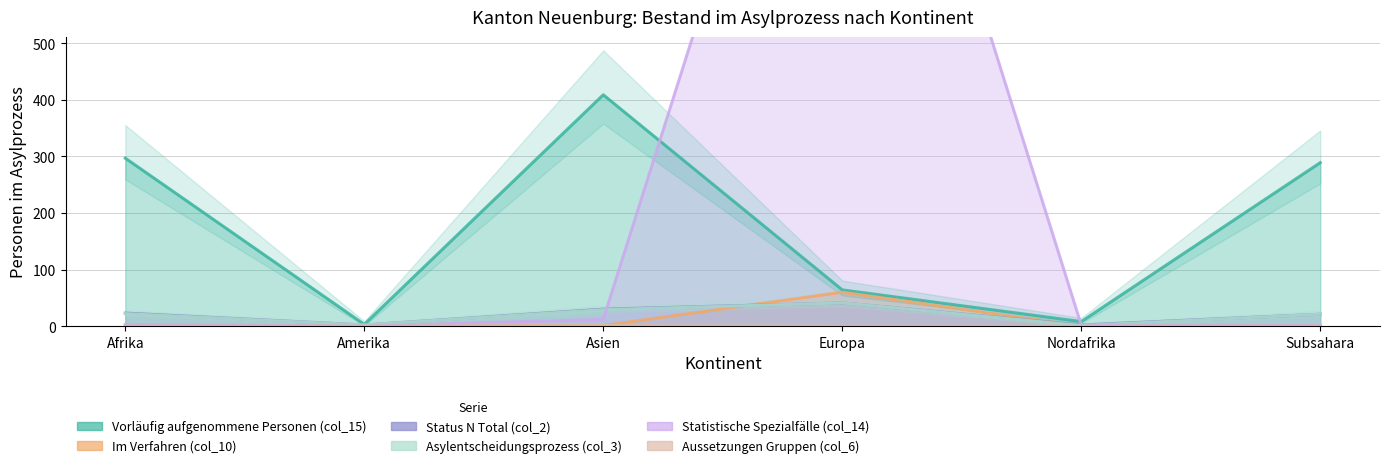

Is it true that Im Verfahren (col_10) equals 32 at Subsahara?

False